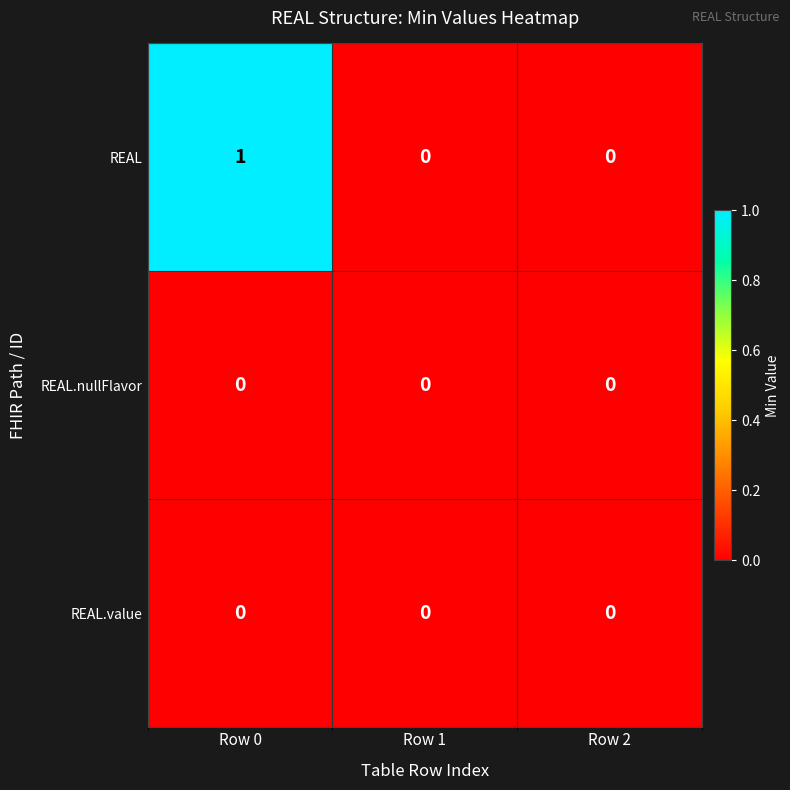

At which category is the sum across all series the highest?

Row 0